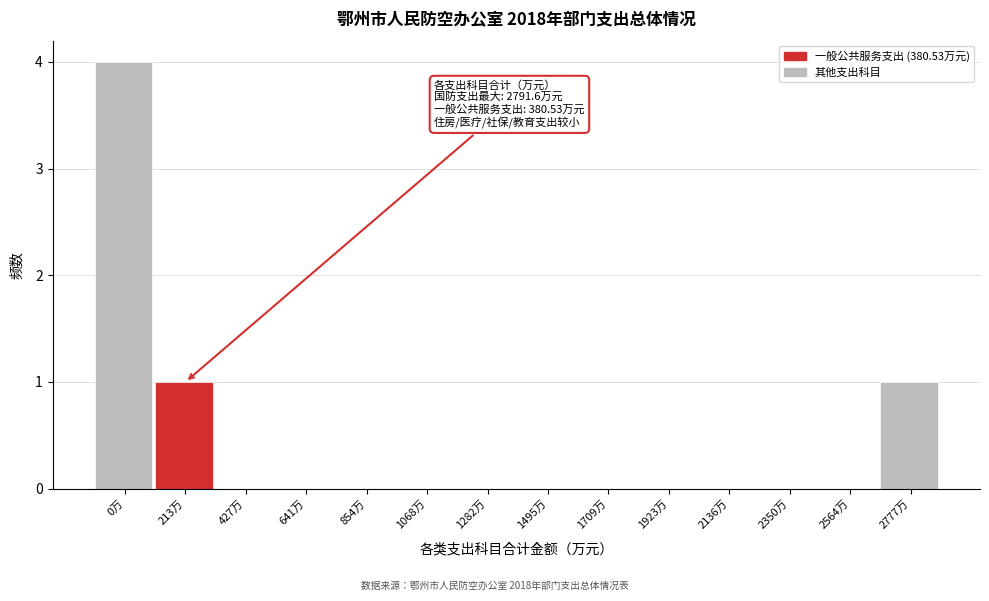

Reading left to right, extract all data points from this chart.

0万=4	213万=1	427万=0	641万=0	854万=0	1068万=0	1282万=0	1495万=0	1709万=0	1923万=0	2136万=0	2350万=0	2564万=0	2777万=1